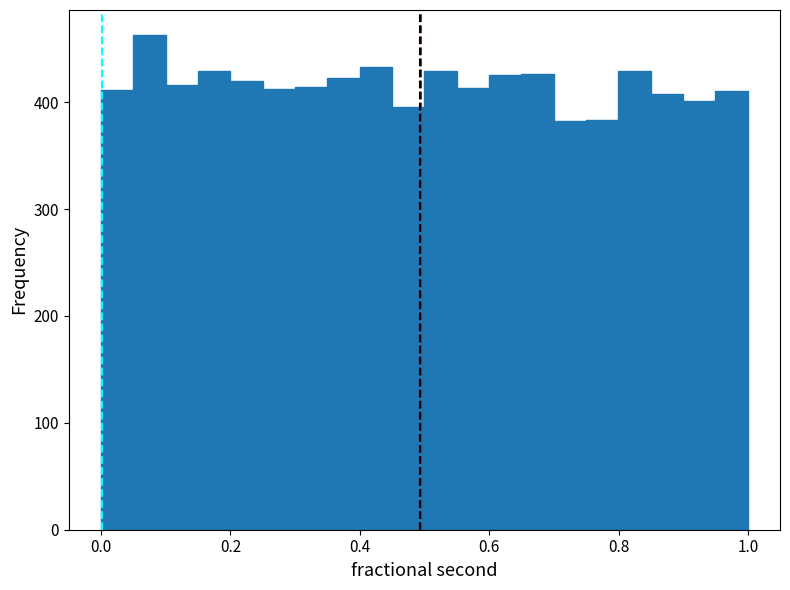

Read against the x-axis, roughly where is the centre of the tallest bar?

0.08